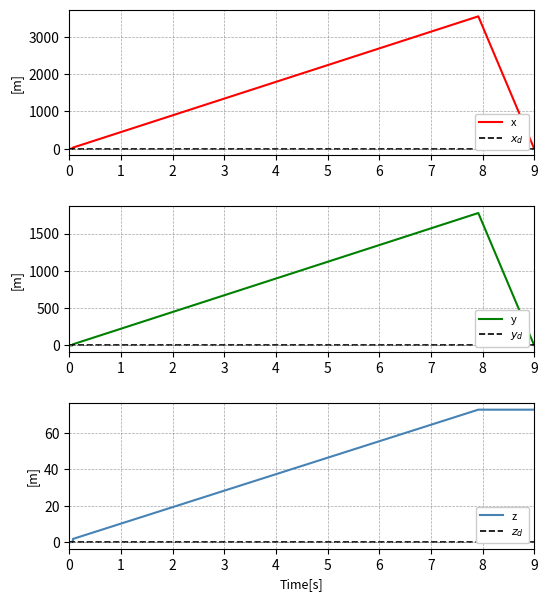

Reading left to right, what are all the values shown in this chart?

x: 0.0	0.0	0.0	28.0	28.0	33.0	3552.0	0.0	0.0	0.0
$x_d$: 0.0	0.0	0.0	0.0	0.0	0.0	0.0	0.0	0.0	0.0
y: 0.0	0.0	0.0	14.0	14.0	16.5	1776.0	0.0	0.0	0.0
$y_d$: 0.0	0.0	0.0	0.0	0.0	0.0	0.0	0.0	0.0	0.0
z: 0.0	0.0	0.0	0.6	1.1	1.8	72.8	72.8	72.8	72.8
$z_d$: 0.0	0.0	0.0	0.0	0.0	0.0	0.0	0.0	0.0	0.0